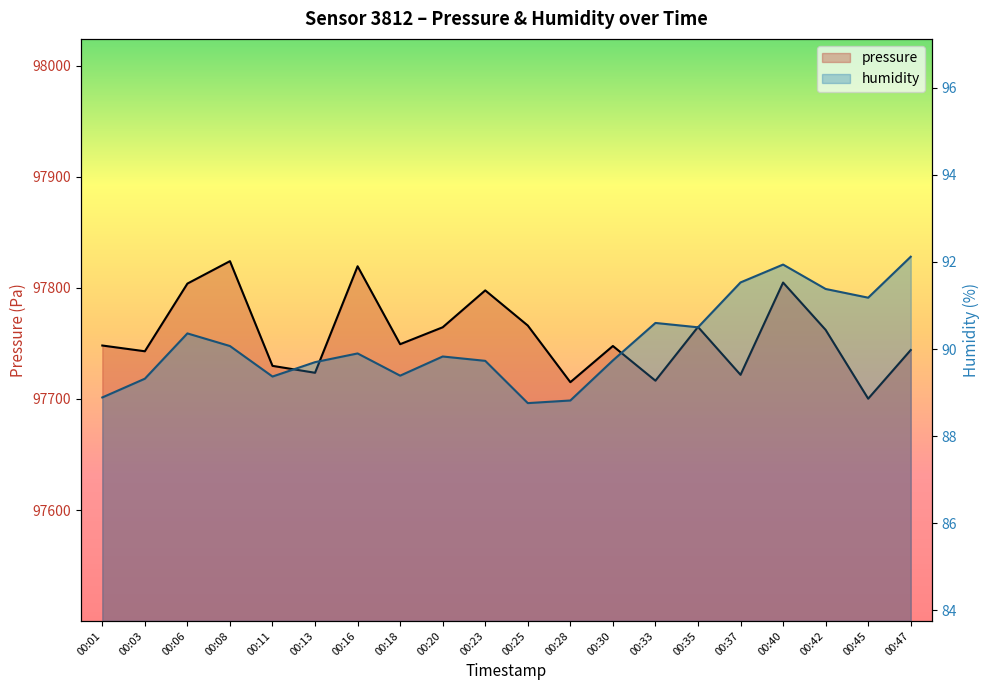

Reading left to right, extract all data points from this chart.

pressure: 97748.1	97742.9	97803.8	97824.0	97729.8	97723.5	97819.4	97749.2	97764.5	97797.7	97766.0	97715.1	97747.6	97716.4	97764.8	97721.7	97804.7	97762.1	97700.2	97744.0
humidity: 88.9	89.3	90.4	90.1	89.4	89.7	89.9	89.4	89.8	89.7	88.8	88.8	89.7	90.6	90.5	91.5	91.9	91.4	91.2	92.1